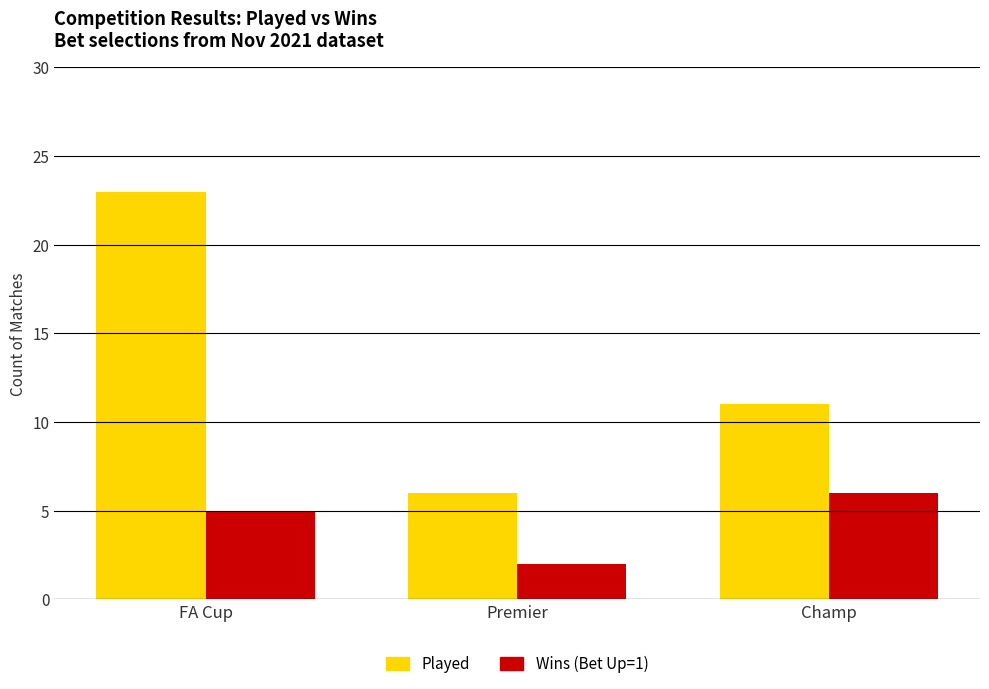

How many groups of bars are there?

3